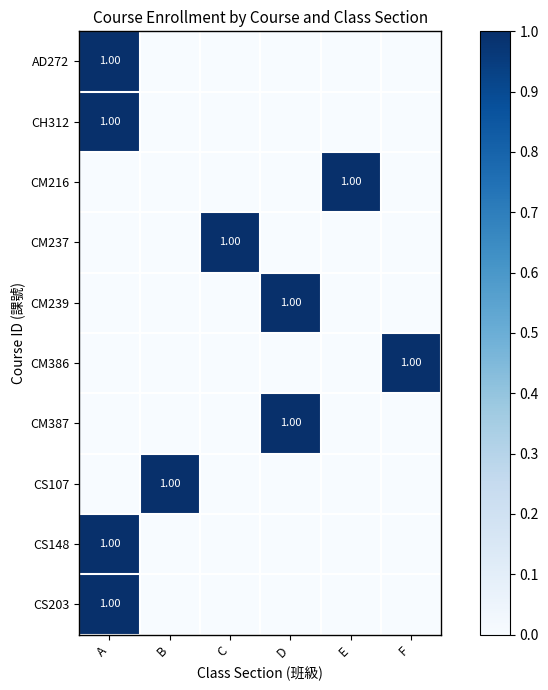

At which label is CS203 closest to 0?

B